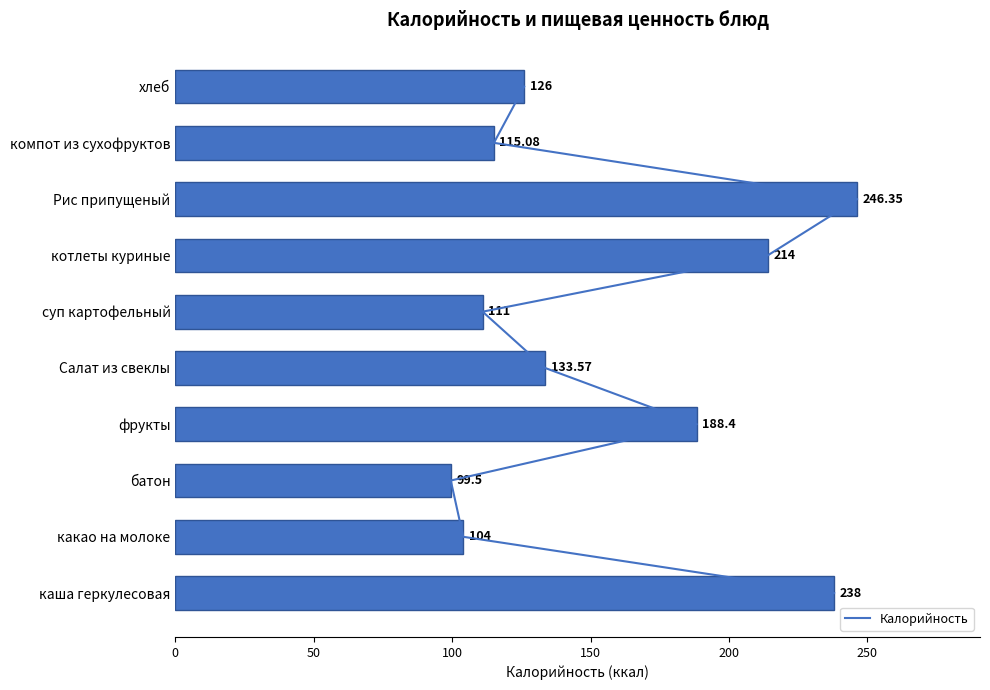

What is the sum of all values?

1575.9